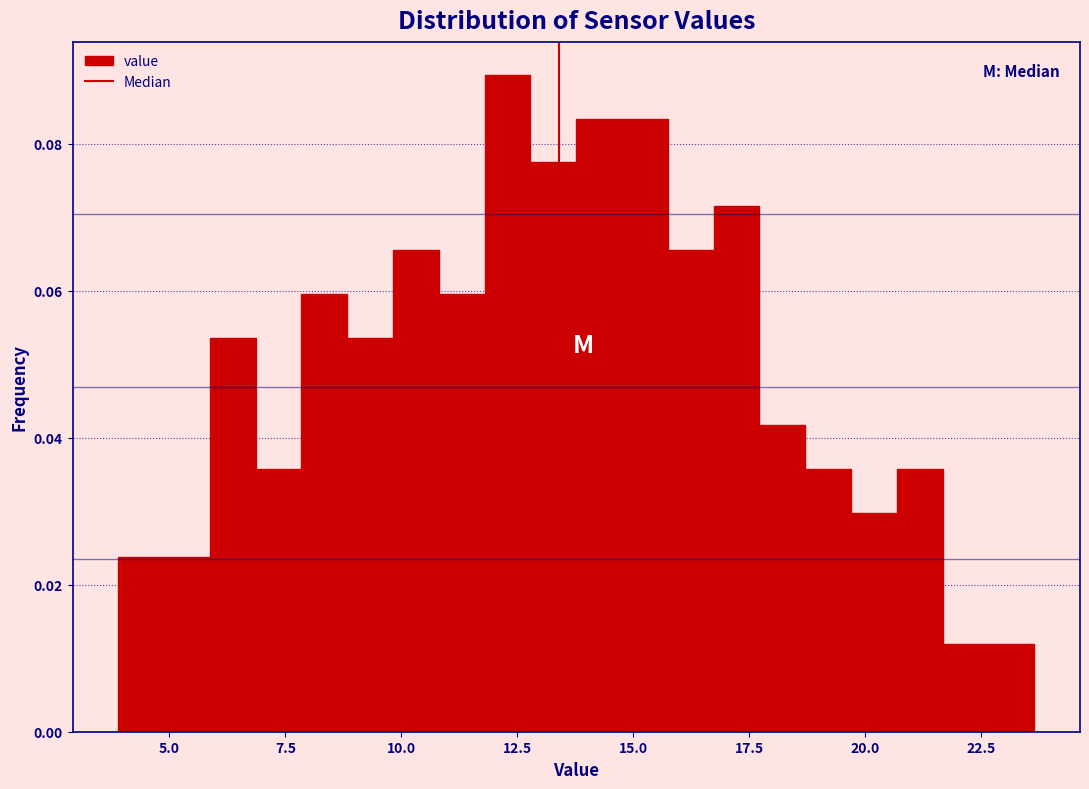

Read against the x-axis, roughly where is the centre of the tallest bar?

12.5